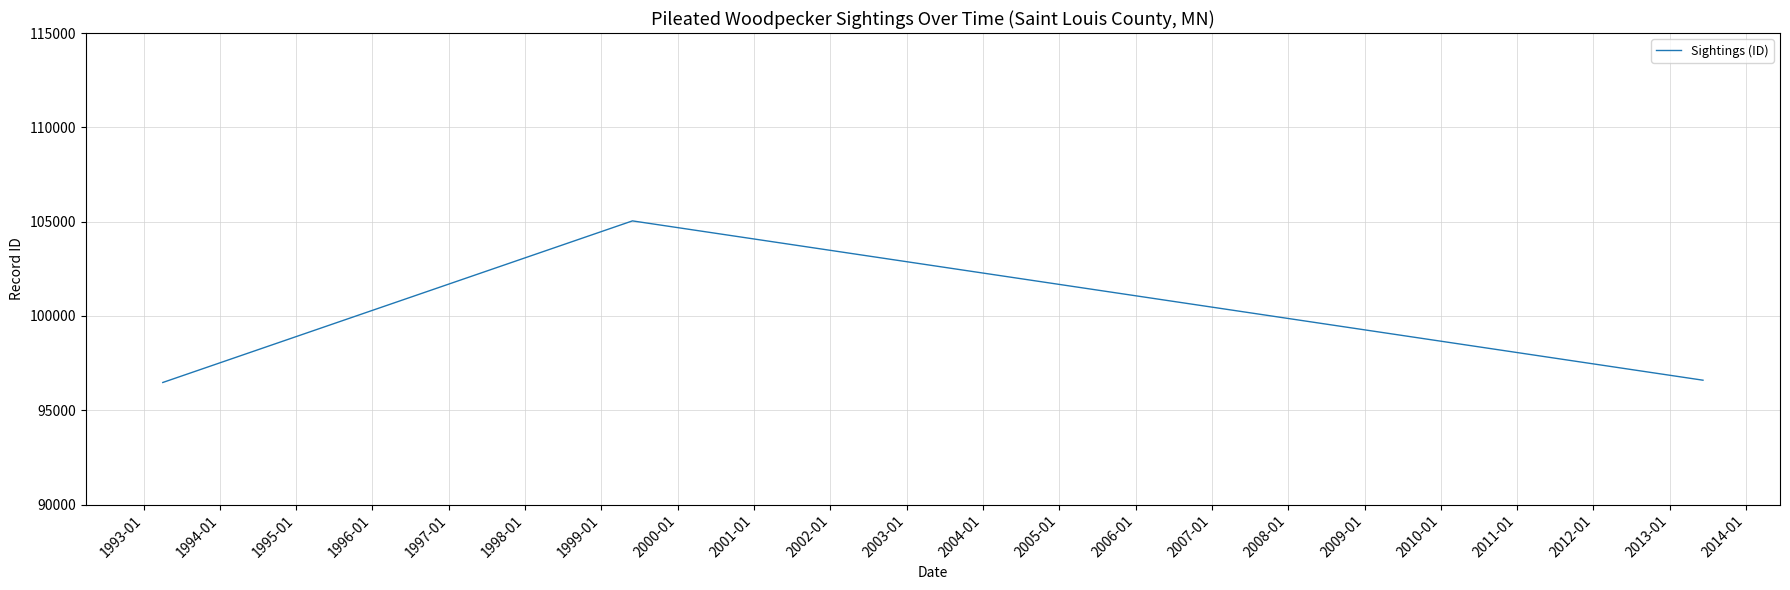

What is the sum of all values?

298107